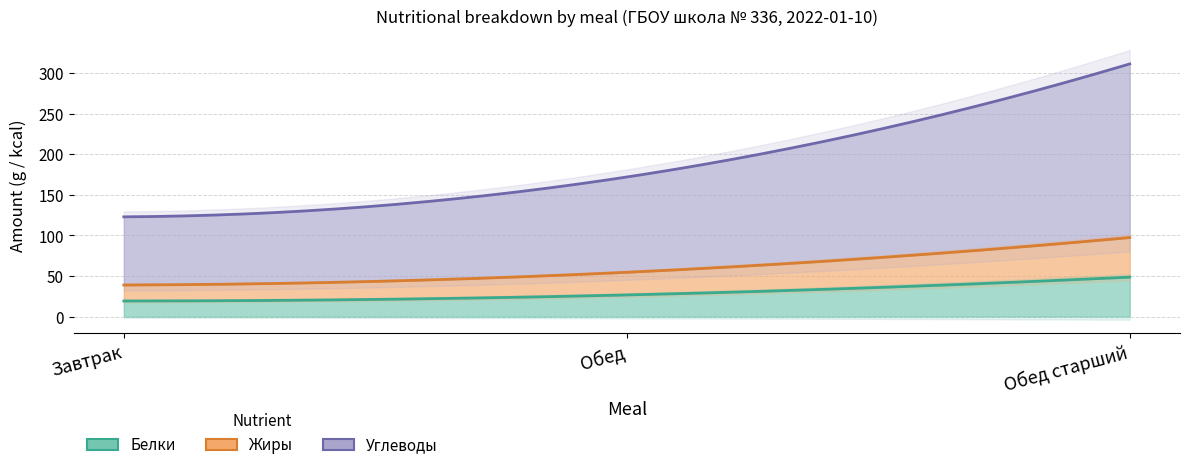

What is the value of the Углеводы point at the 2nd from the left?

117.5